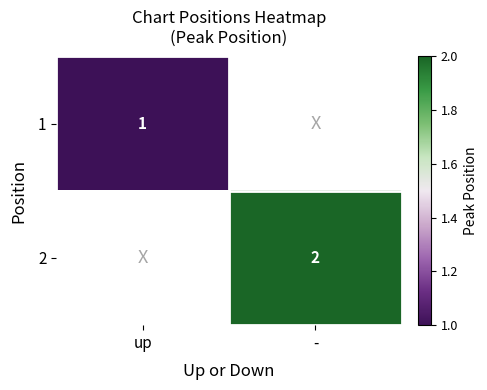

At how many categories does at least one series exceed 1?

1